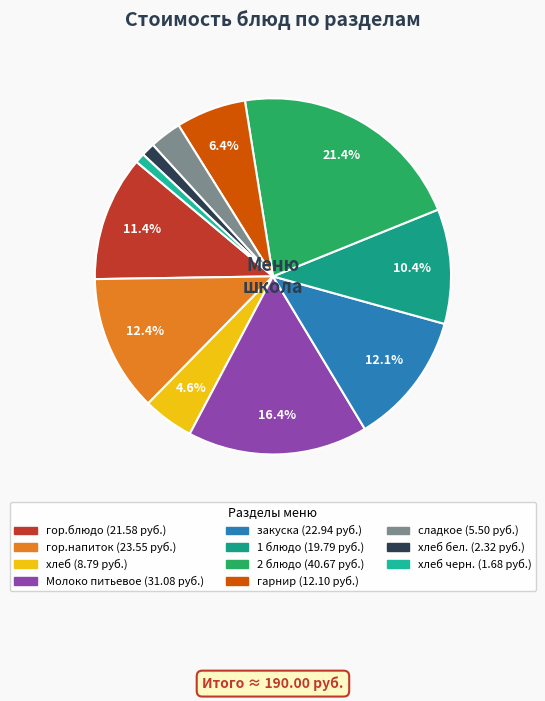

To the nearest percent, what is the difference between the largest and smallest slice percentages?

21%